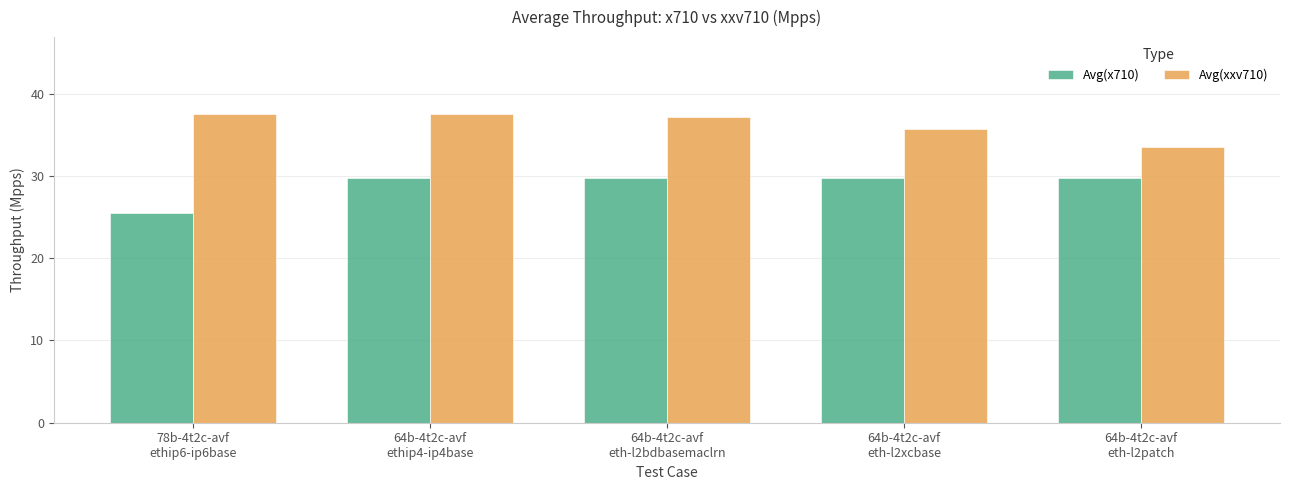

At 64b-4t2c-avf
eth-l2xcbase, list the series in order from largest to smallest.

Avg(xxv710), Avg(x710)